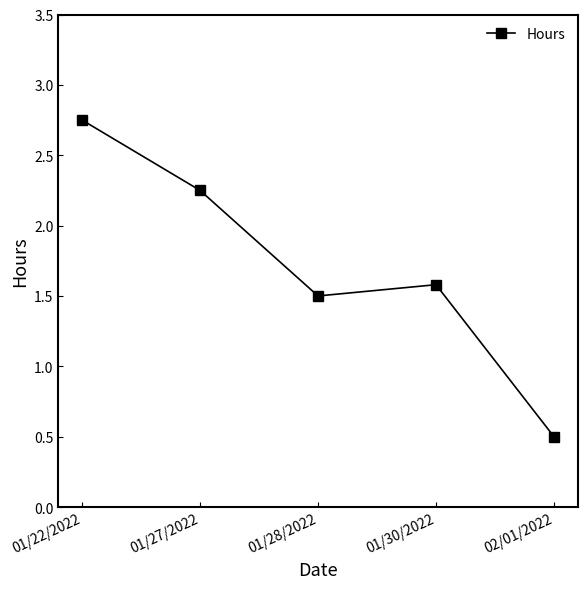

Is it true that the value at 01/28/2022 is 0.6?

False